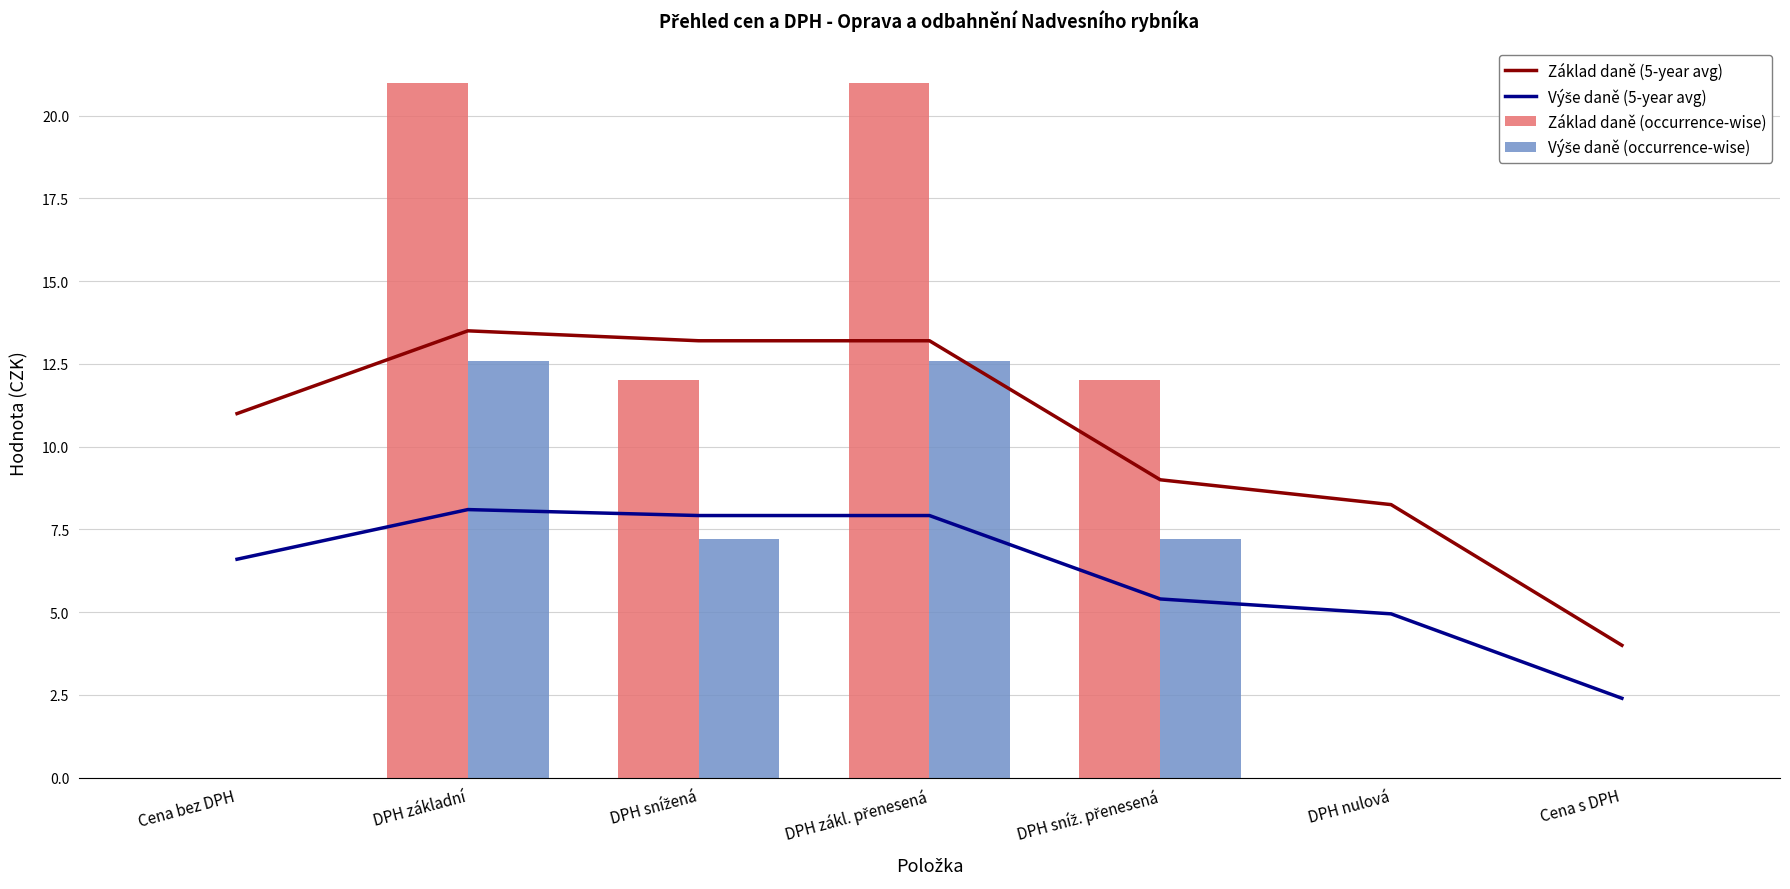

The Výše daně (5-year avg) series shows 9.6 at Cena bez DPH. True or false?

False